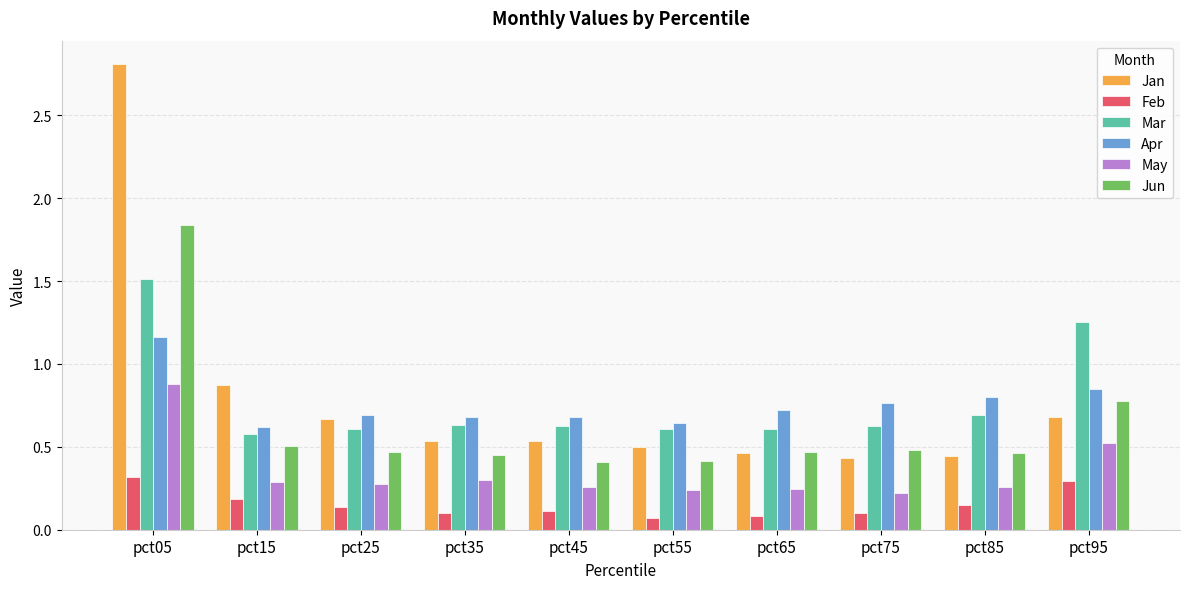

At which category is the sum across all series the highest?

pct05